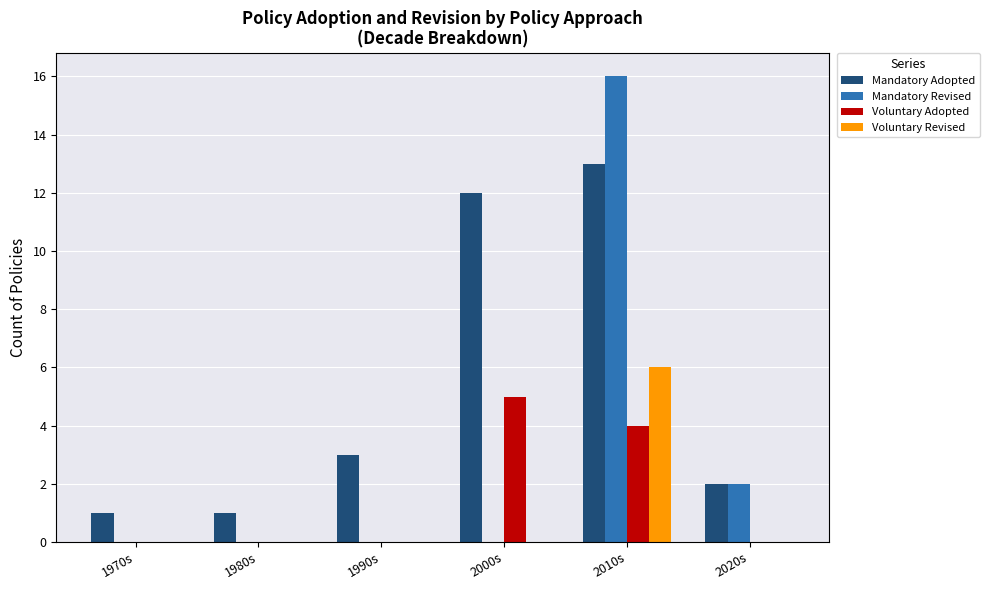

What is the greatest value displayed?

16